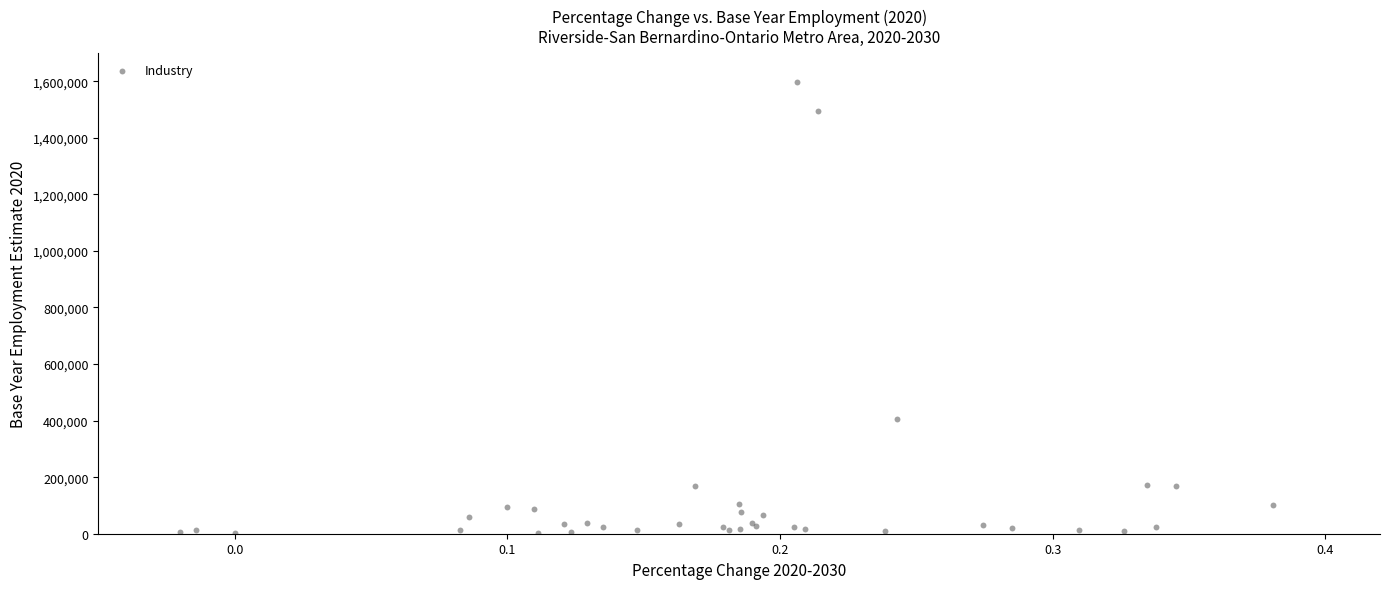

What Y value in the scatter plot is closest to 799250?

406900